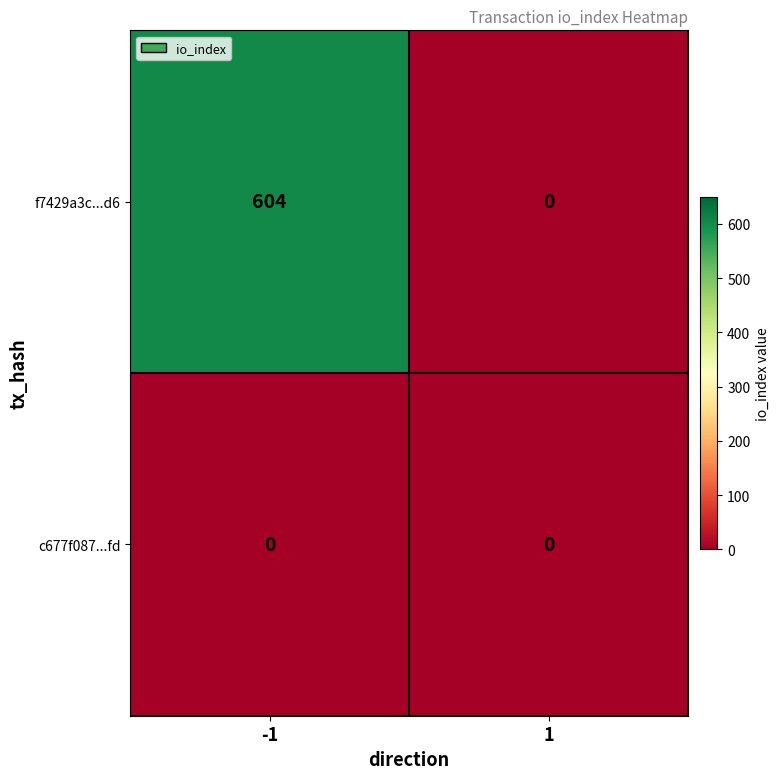

Read the f7429a3c...d6 value at -1.

604